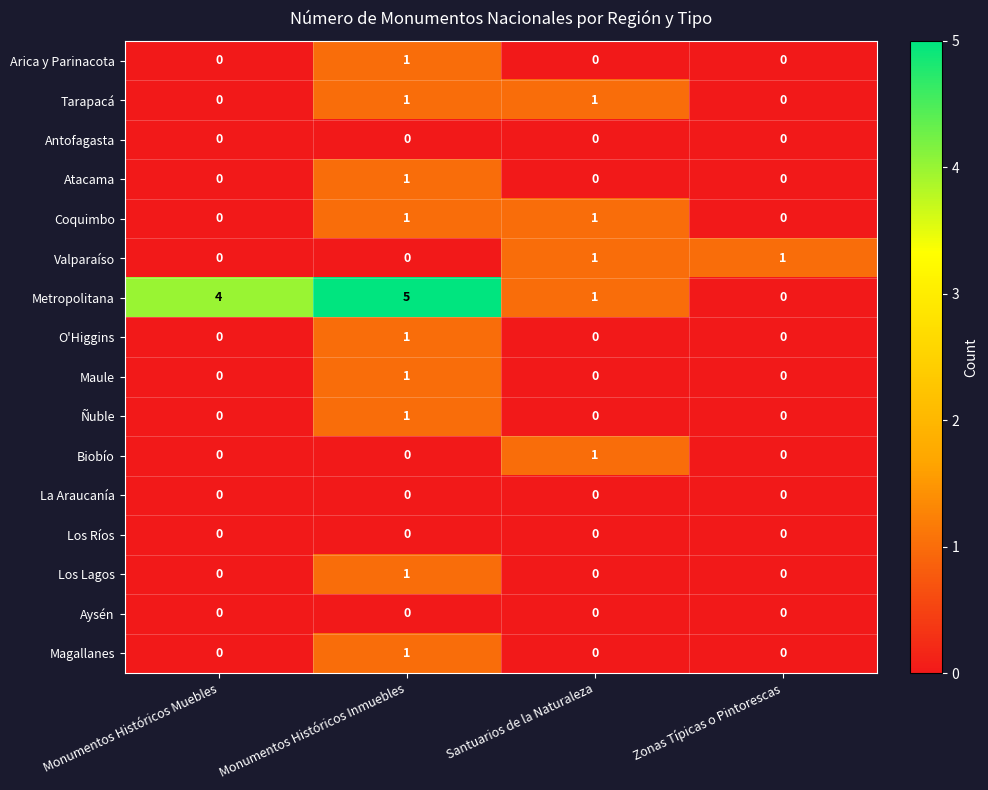

Which series has the largest total across all categories?

Metropolitana